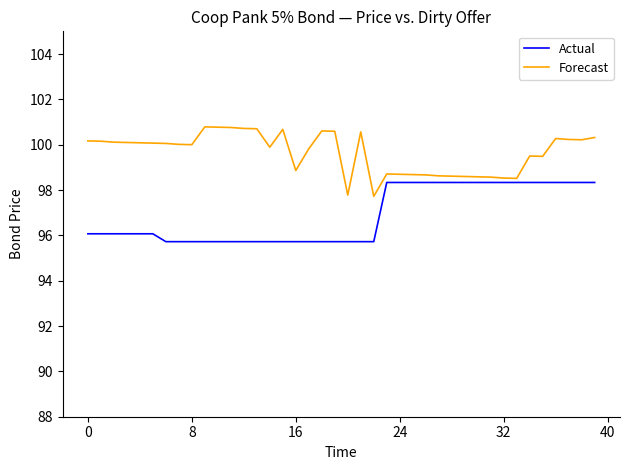

True or false: Actual and Forecast intersect in this chart.

False